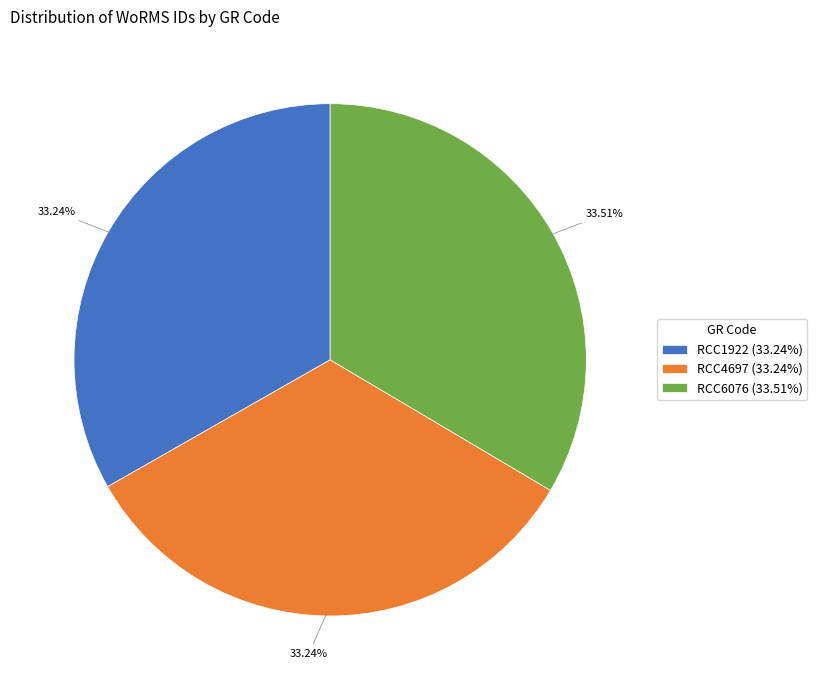

Does RCC6076 (33.51%) represent more than half of the total?

No